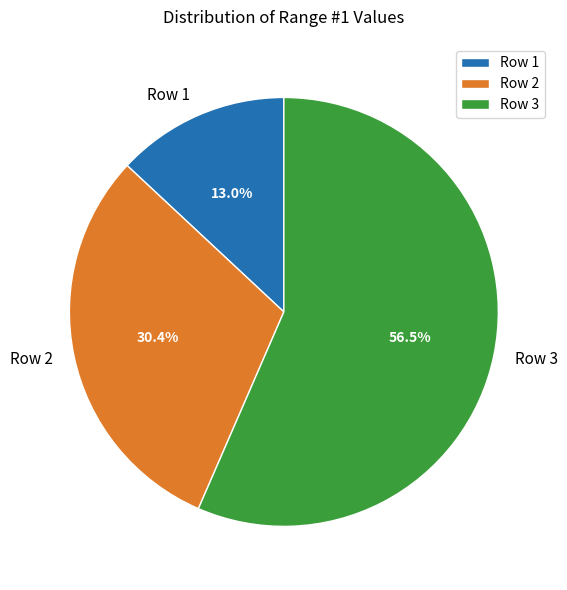

To the nearest percent, what is the average slice percentage?

33%